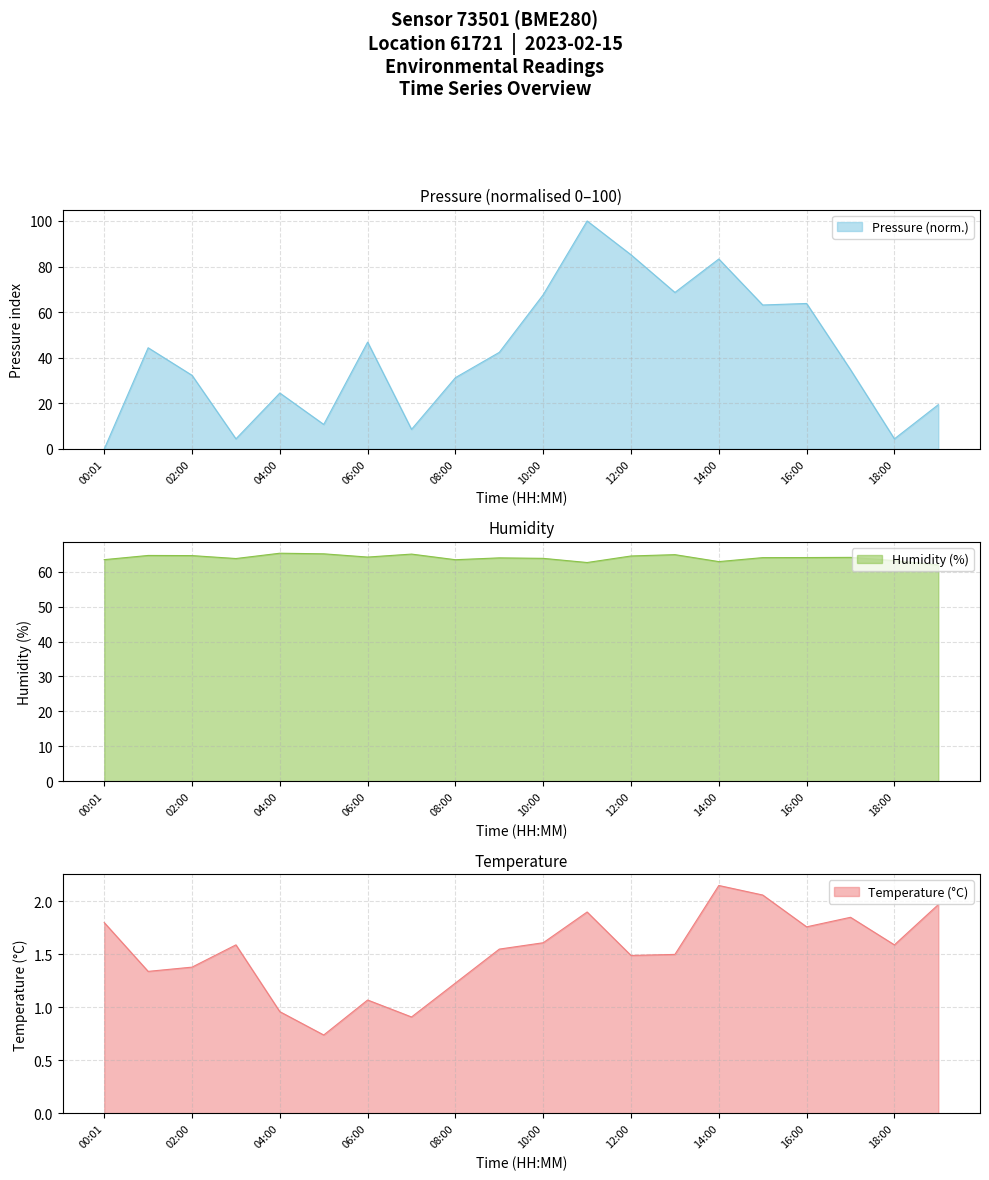

At 3, list the series in order from smallest to largest.

temperature, pressure, humidity